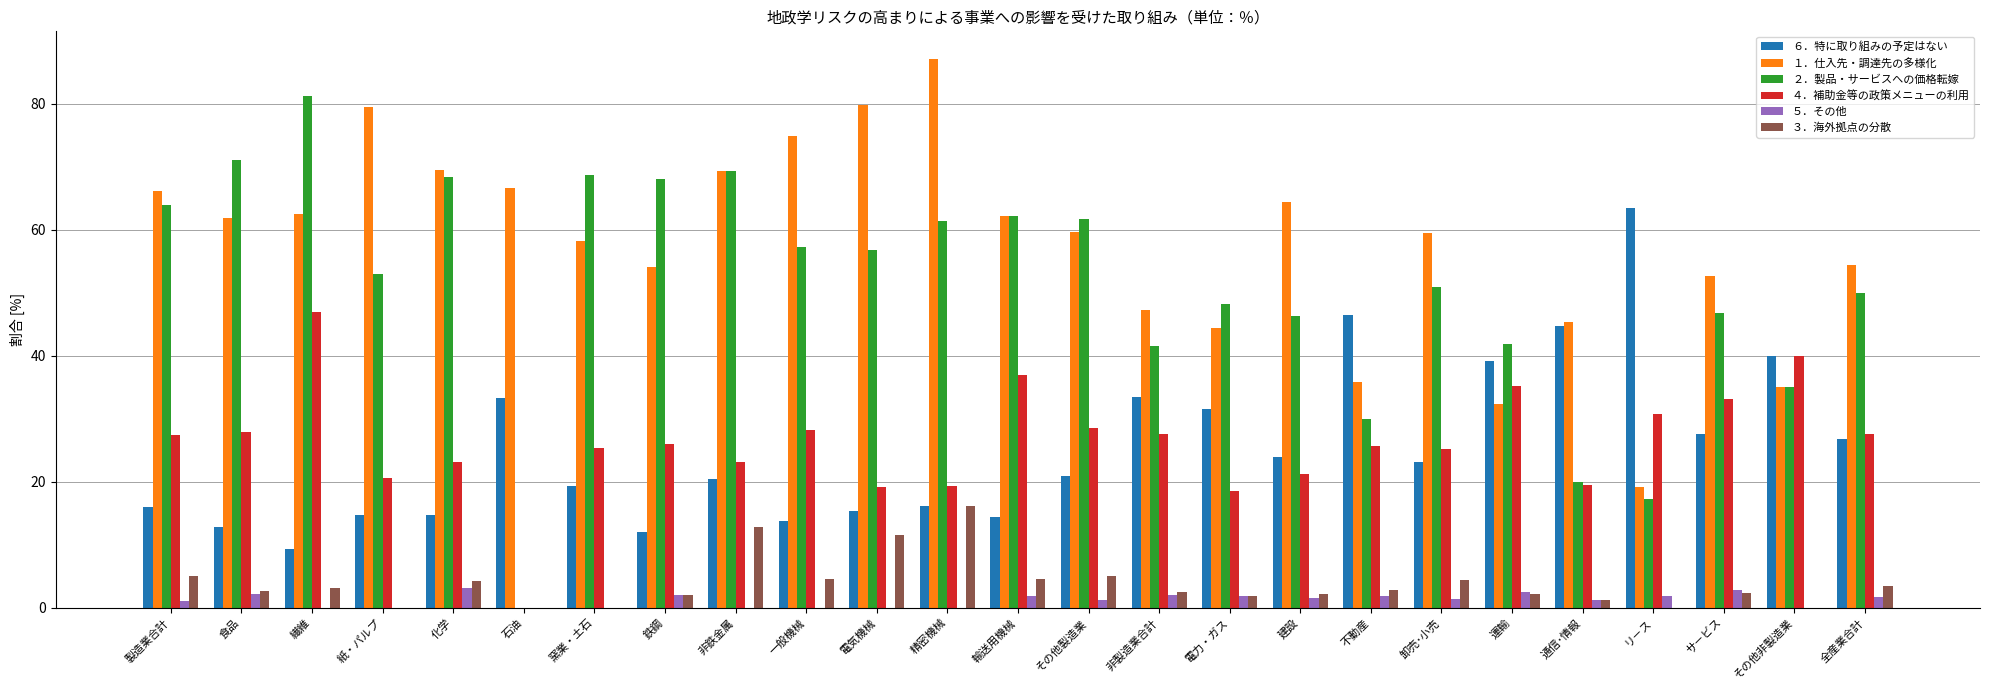

Which series changed the most between 精密機械 and 電力・ガス?

１．仕入先・調達先の多様化